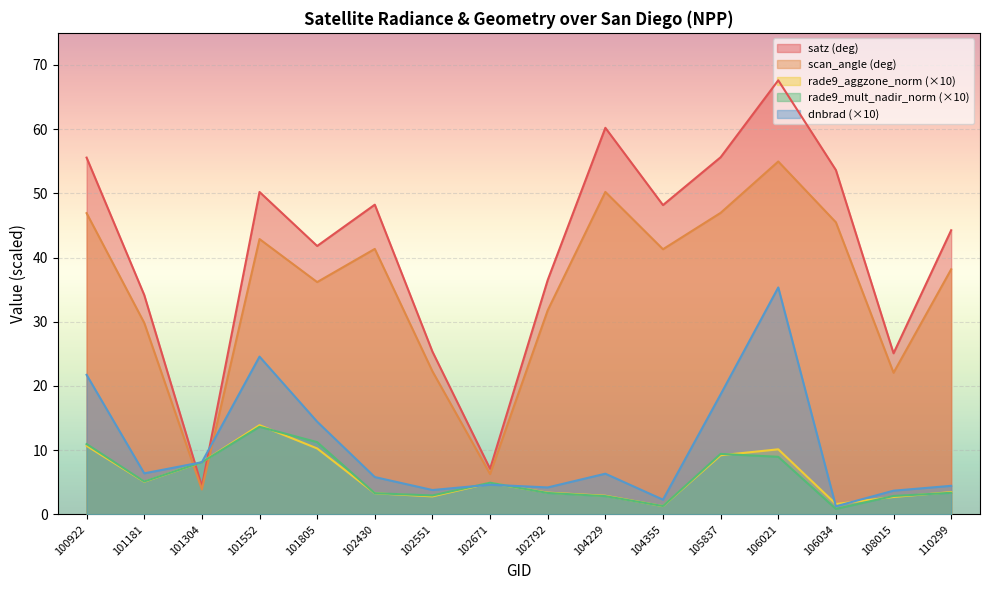

True or false: satz has a value of 55.6 at 100922.

True